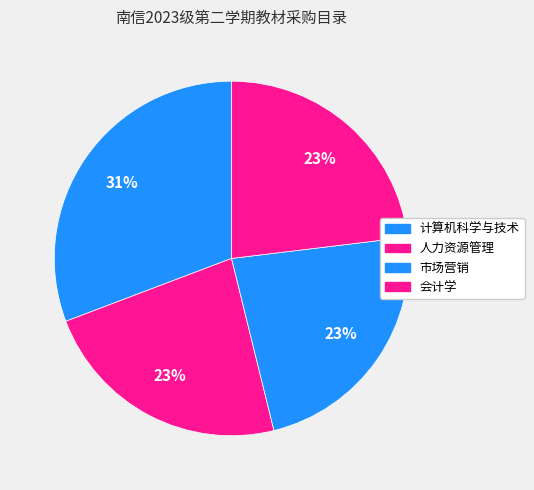

Rank the categories by value from lowest to highest.

人力资源管理, 市场营销, 会计学, 计算机科学与技术